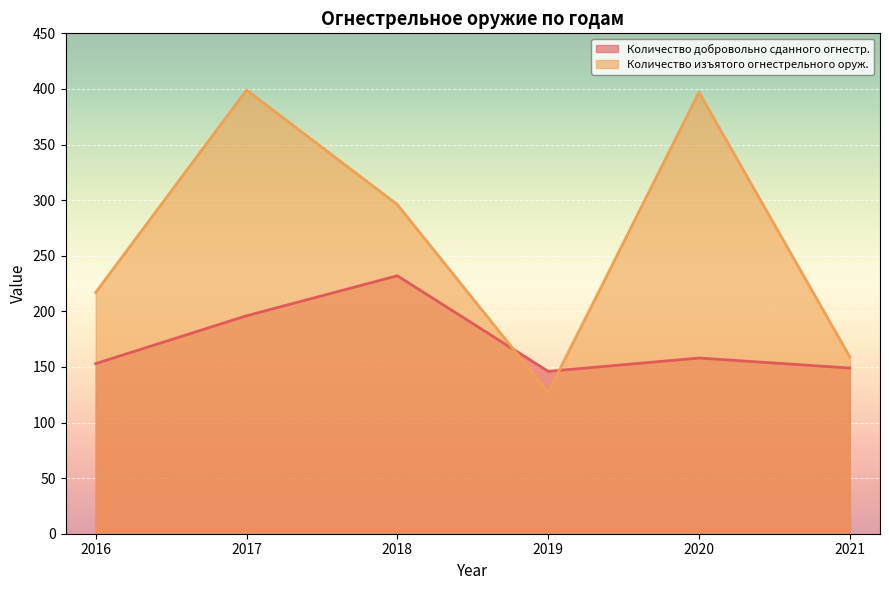

Reading left to right, list all the values displayed in this chart.

Количество добровольно сданного огнестр.: 2016=153	2017=196	2018=232	2019=146	2020=158	2021=149
Количество изъятого огнестрельного оруж.: 2016=217	2017=399	2018=296	2019=127	2020=397	2021=159